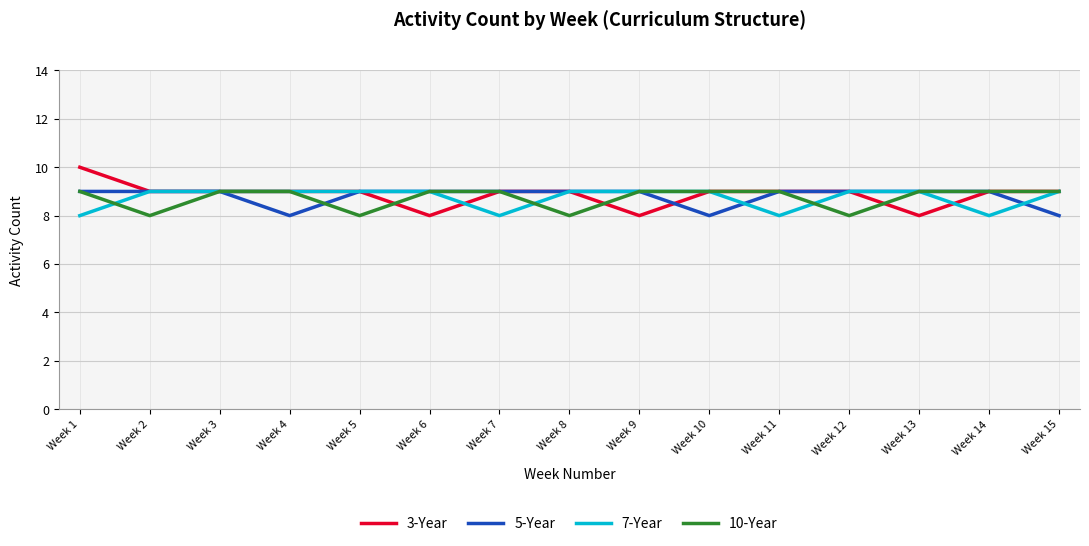

What are all the series names shown in the legend?

3-Year, 5-Year, 7-Year, 10-Year